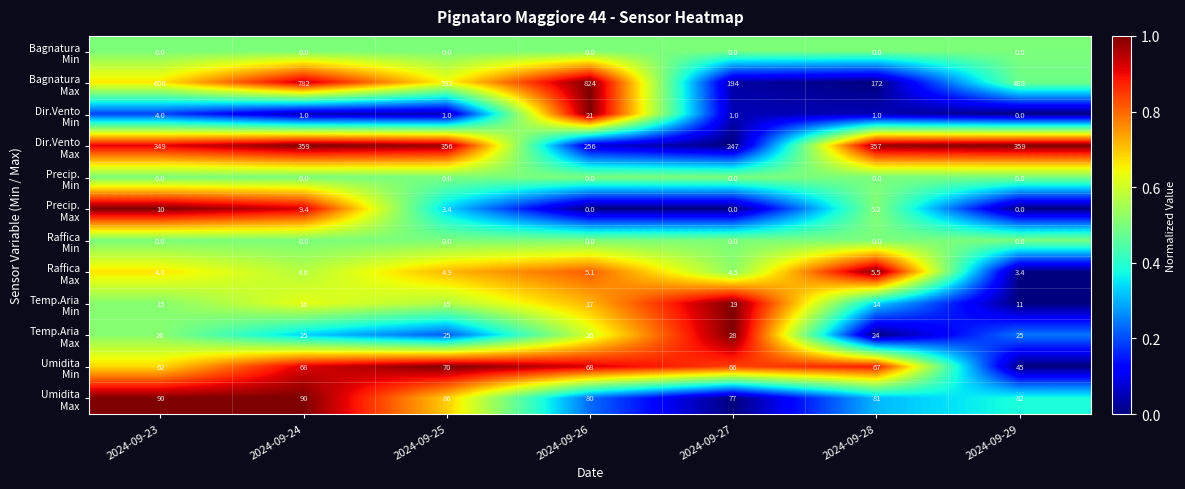

What is the difference between the highest and lowest values at 2024-09-23?

606.0